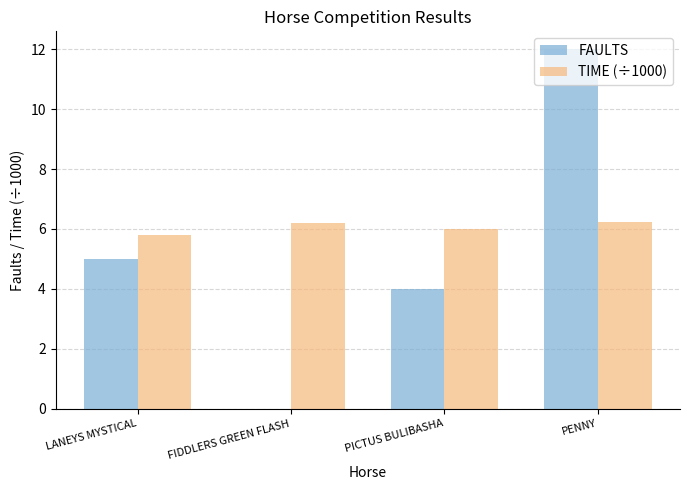

Is it true that FAULTS equals 5.5 at PICTUS BULIBASHA?

False